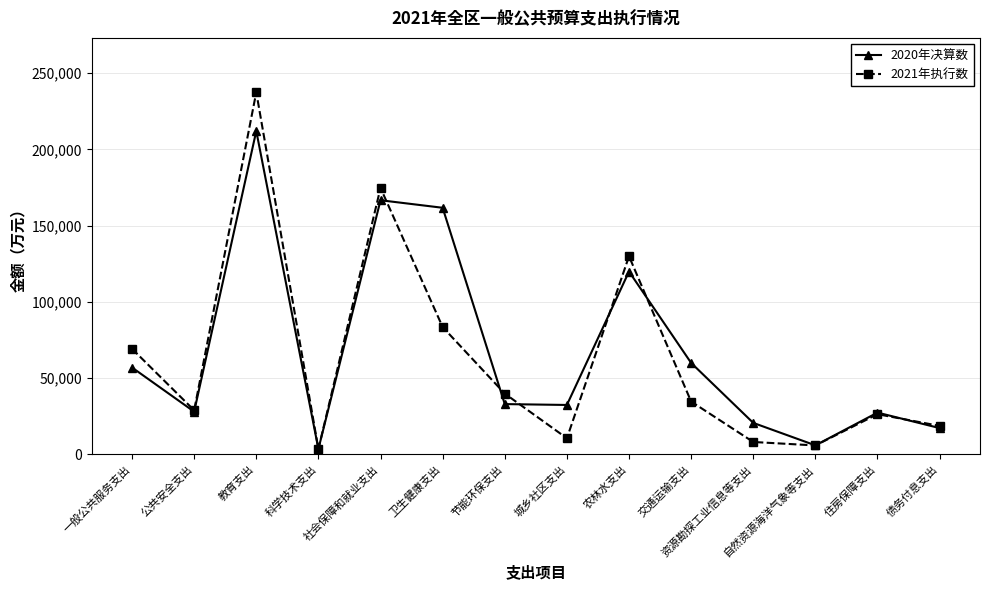

At how many categories does at least one series exceed 147198?

3